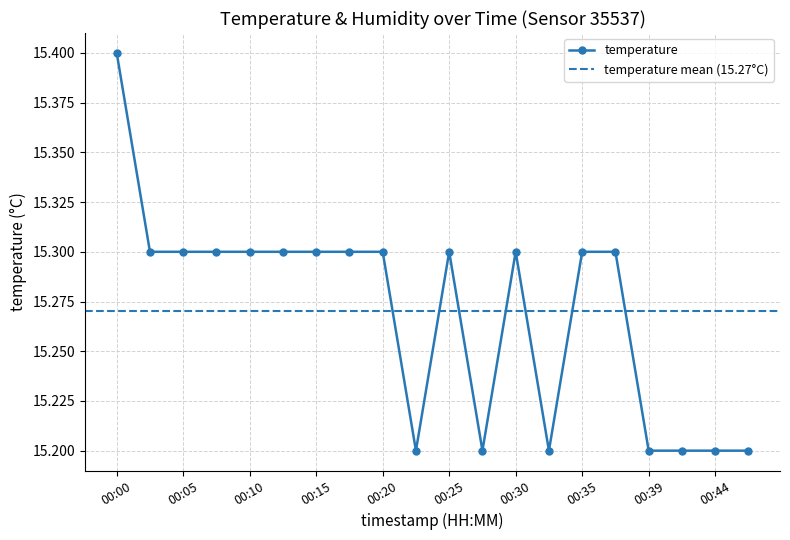

How many categories are shown in the chart?

20